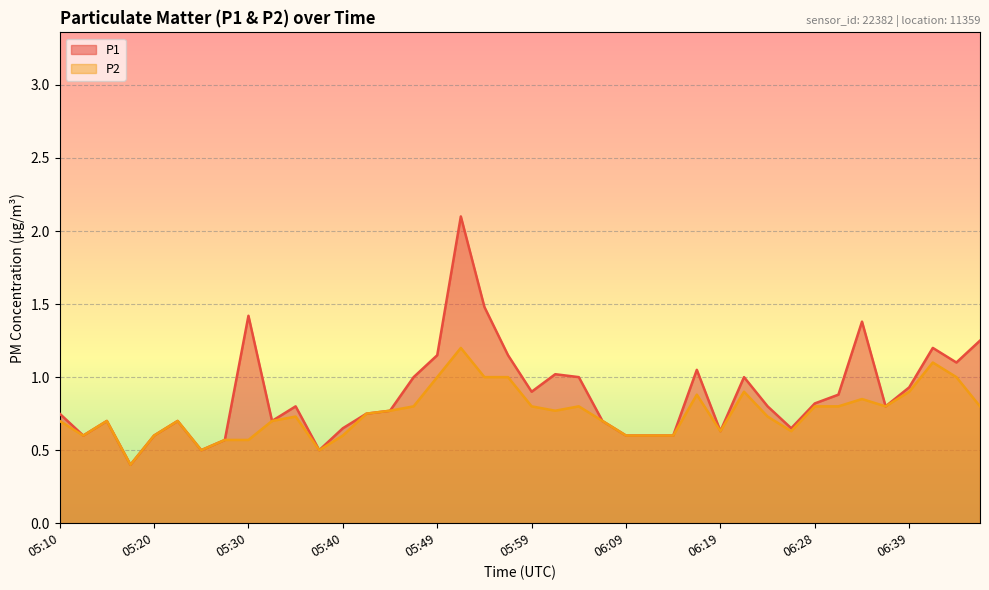

What is the difference between the P1 values at 05:15 and 06:24?

0.1